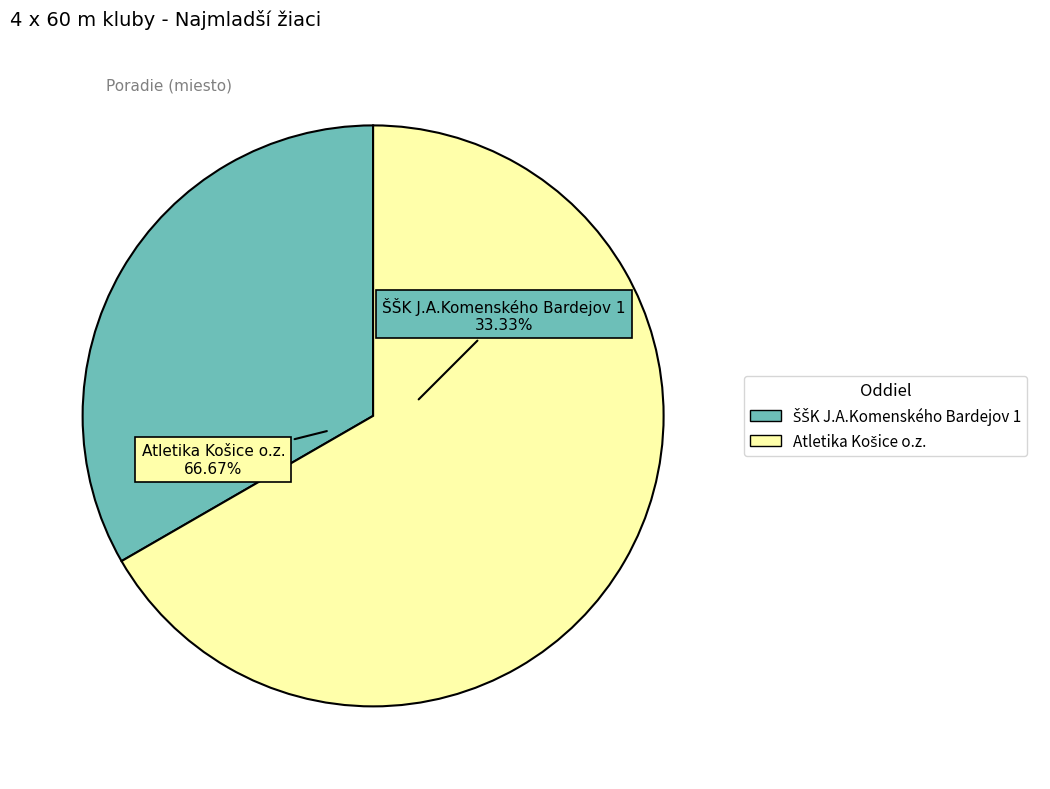

Approximately how many times larger is the value at Atletika Košice o.z. compared to ŠŠK J.A.Komenského Bardejov 1?

2.0